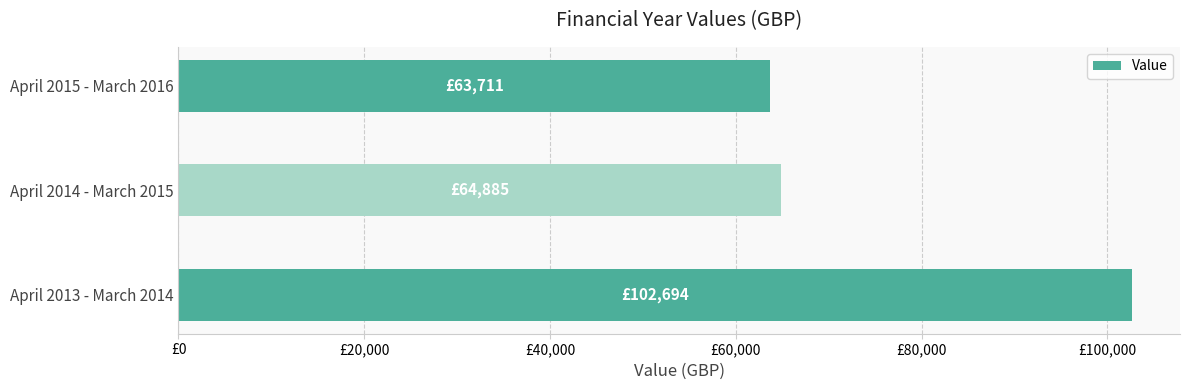

List the labels in order of value, smallest first.

April 2015 - March 2016, April 2014 - March 2015, April 2013 - March 2014